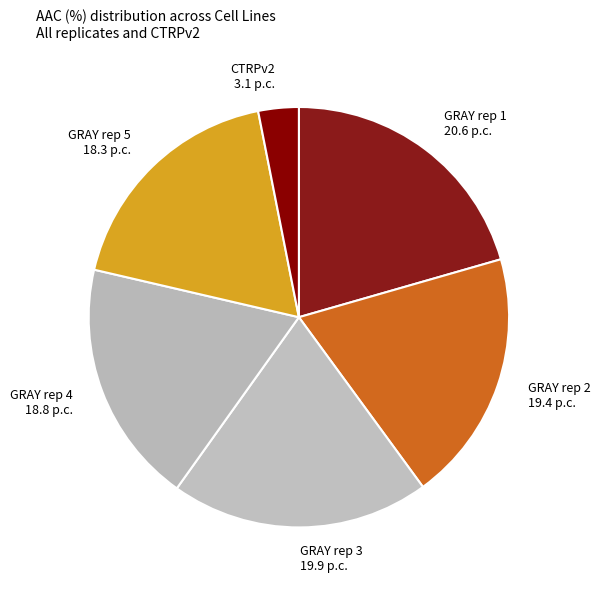

Rank the categories by value from lowest to highest.

CTRPv2, GRAY rep 5, GRAY rep 4, GRAY rep 2, GRAY rep 3, GRAY rep 1